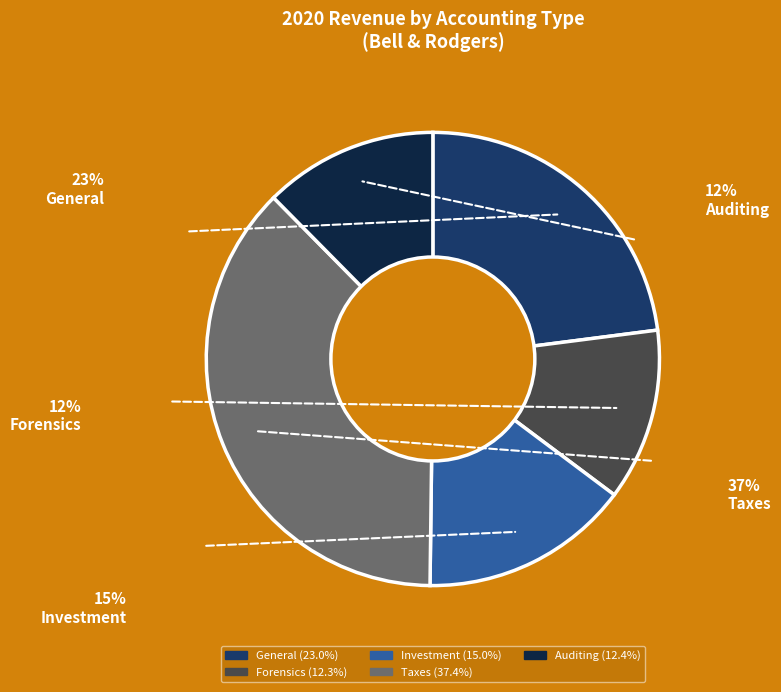

What is the ratio of the value at Forensics to the value at Taxes?

0.3